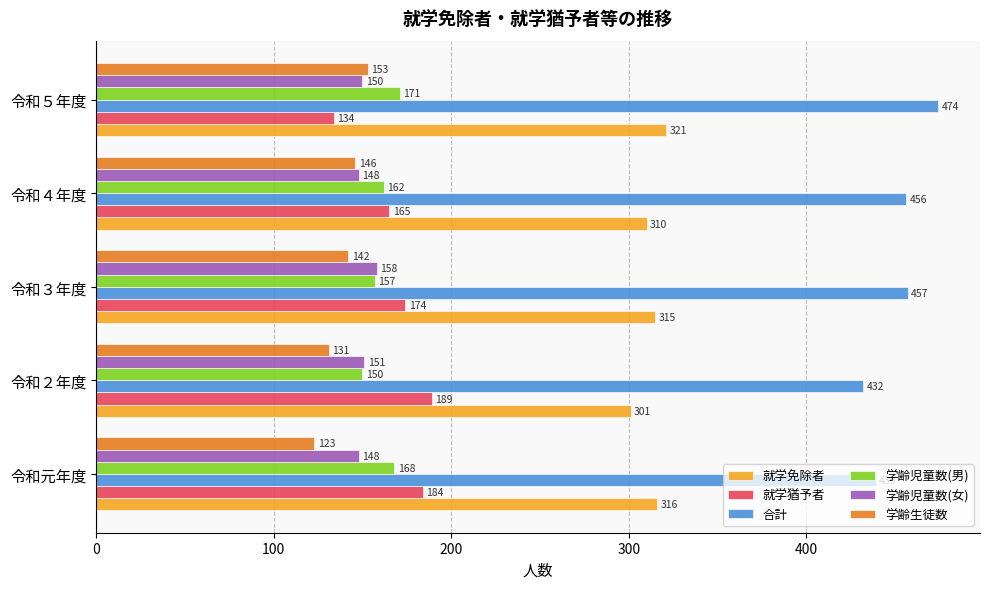

What is the lowest value of the 就学猶予者 series?

134